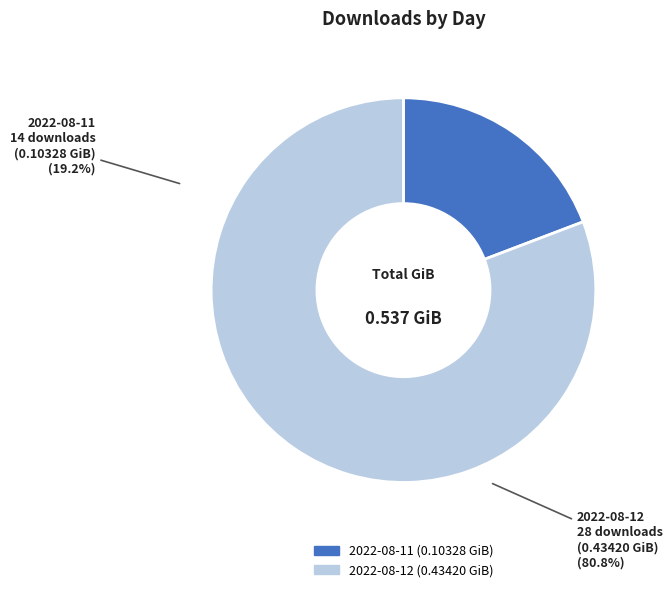

How much of the chart is everything except 2022-08-12?

19.2%